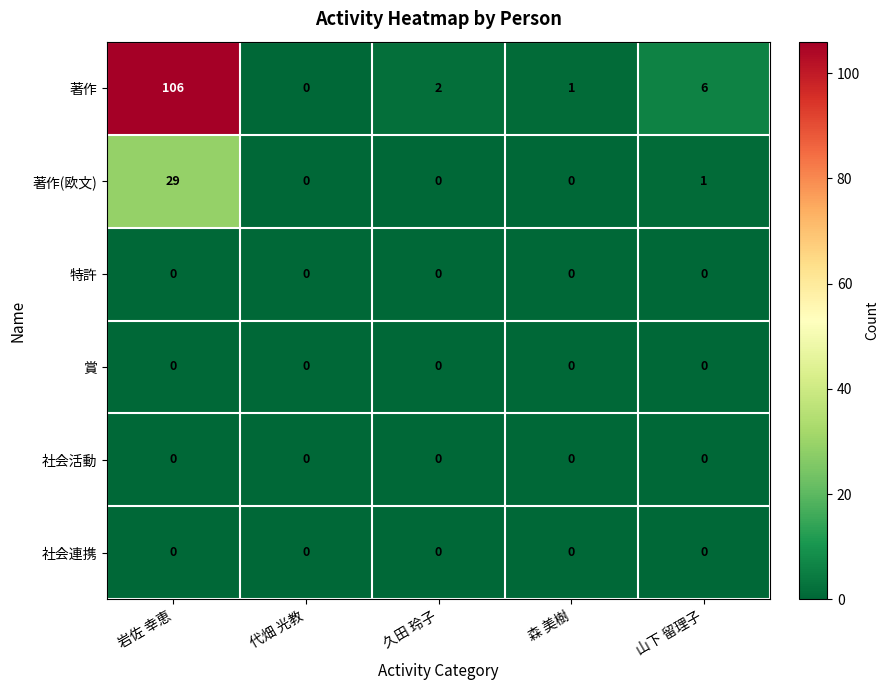

Is it true that 社会連携 equals 0 at 代畑 光教?

True